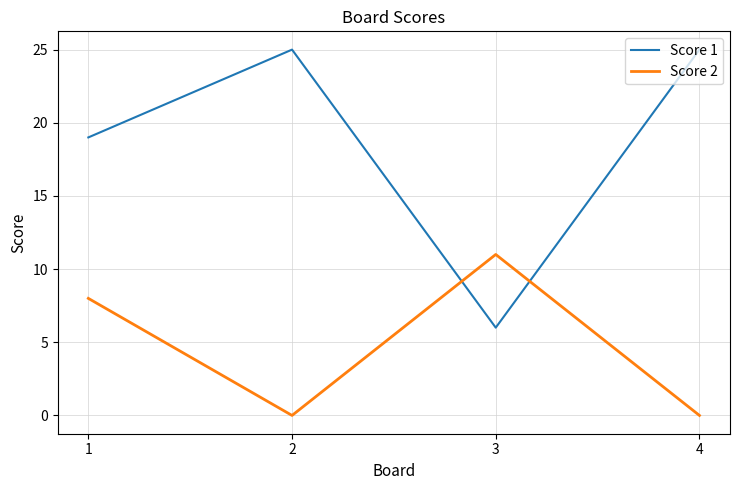

In Score 1, how many points are higher than both neighbors (excluding endpoints)?

1